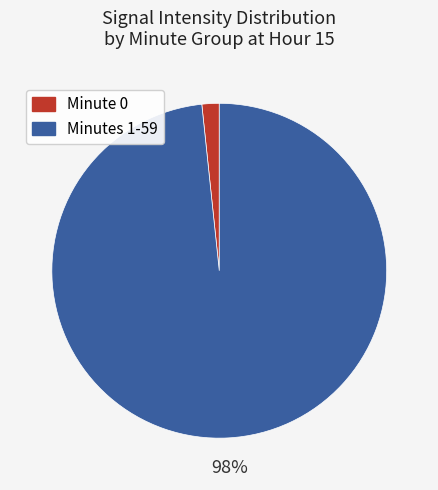

To the nearest percent, what is the average slice percentage?

50%